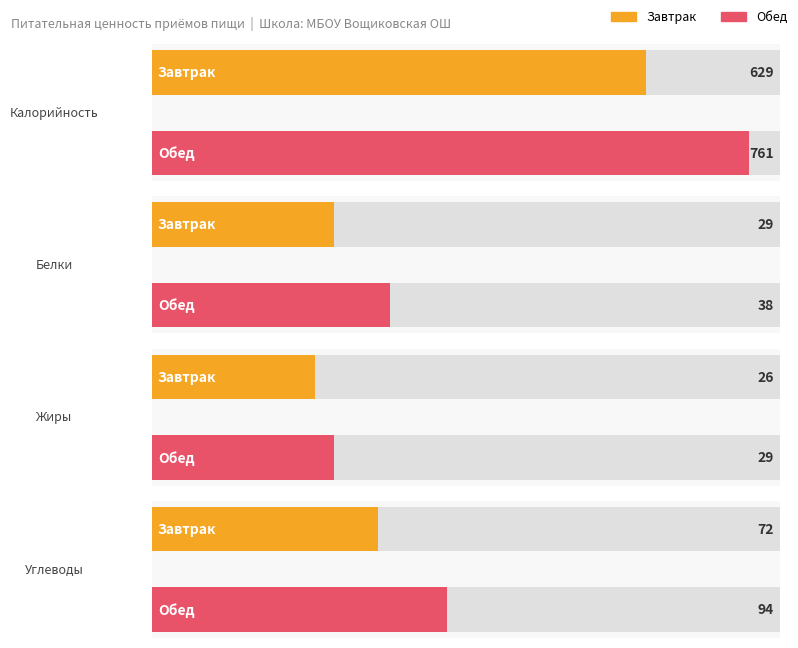

How many bars are there in total?

8